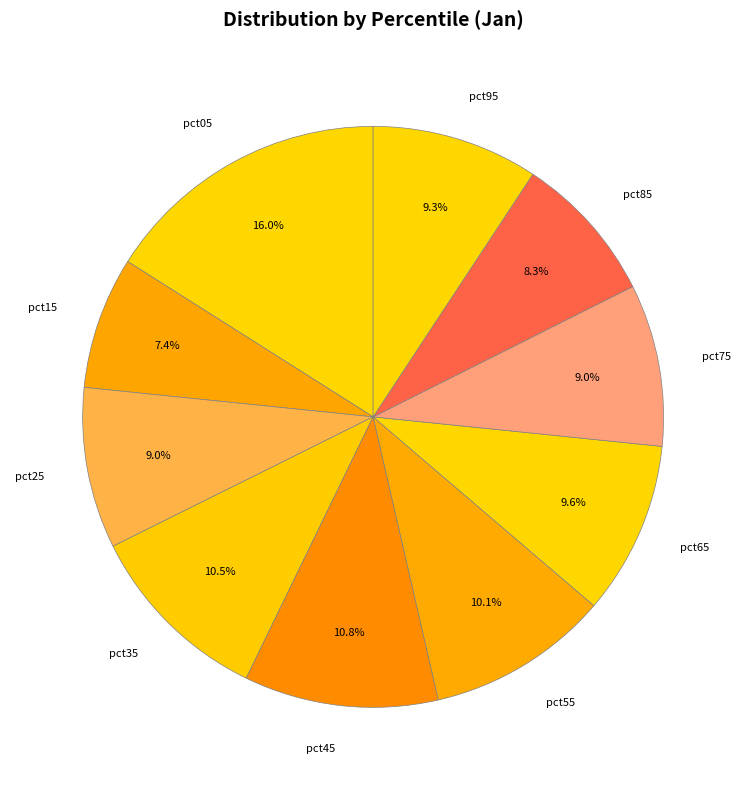

True or false: pct85 accounts for 3% of the total.

False